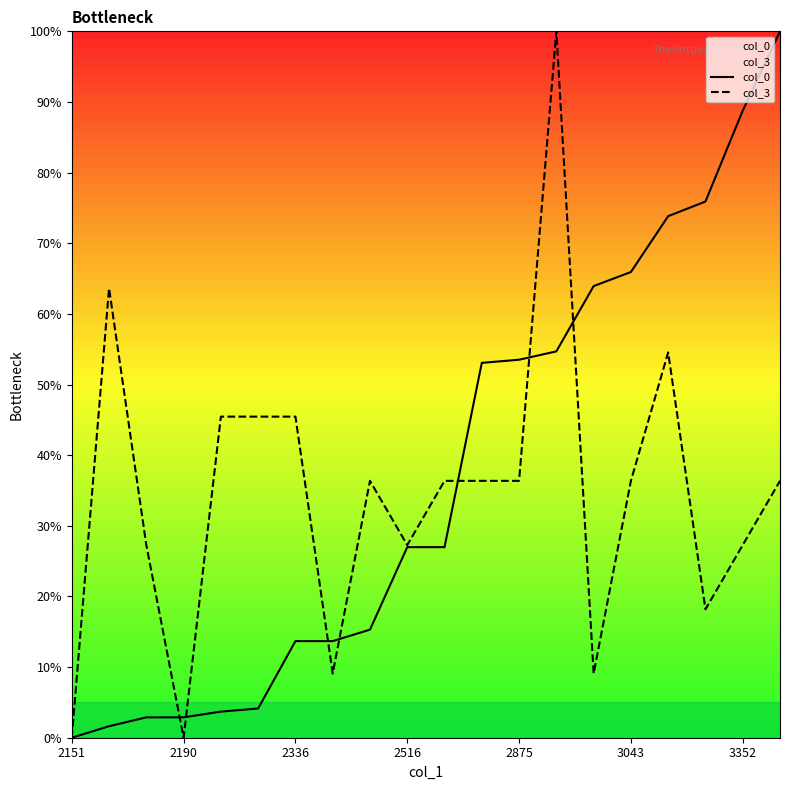

The col_0 series shows 4.5 at 2336. True or false?

False